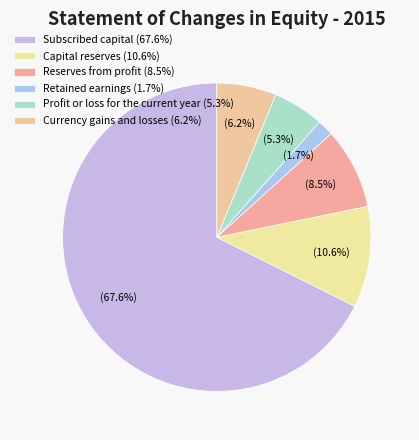

Does Subscribed capital represent more than half of the total?

Yes